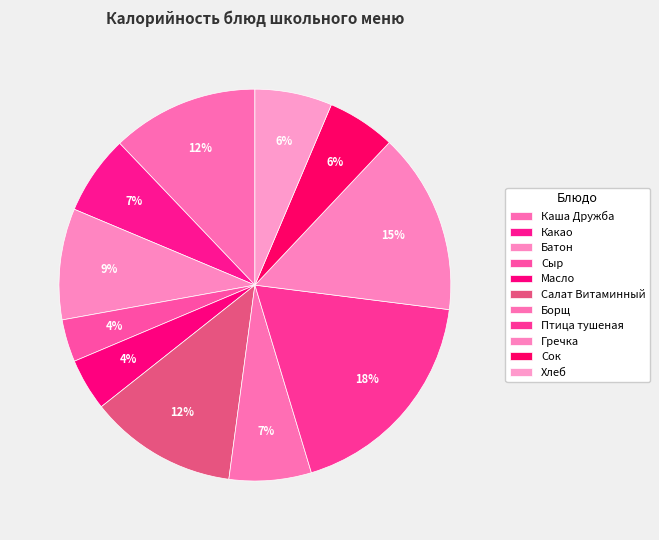

Count the number of slices in the pie.

11